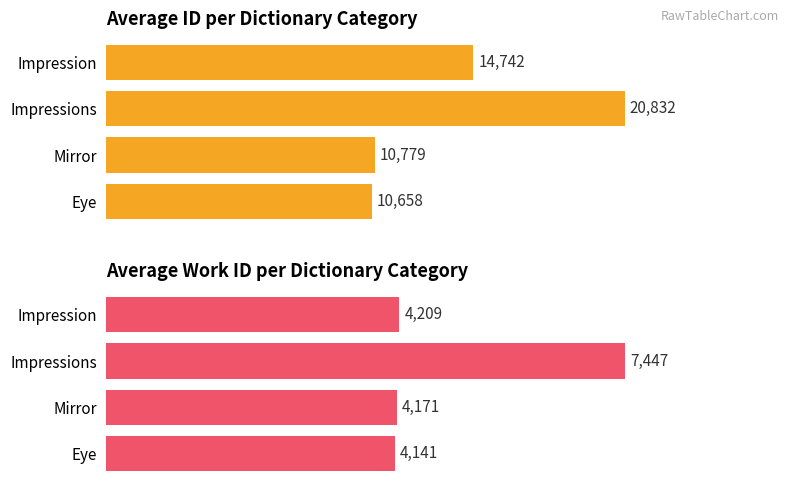

True or false: avg_id has a value of 6970.2 at Impressions.

False